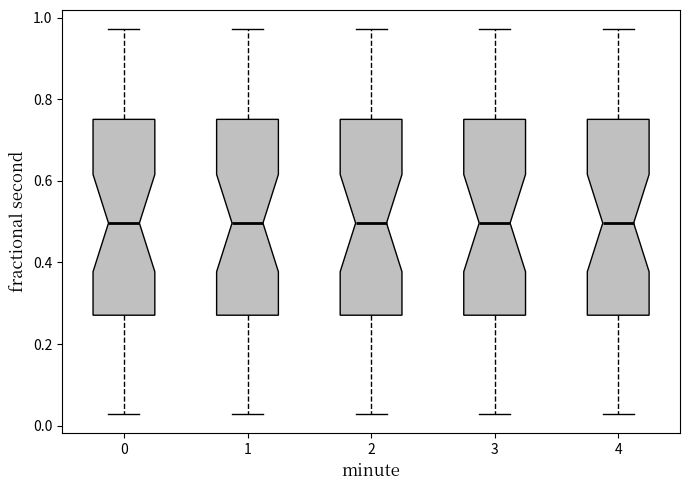

Reading left to right, read every box against the y-axis: the position of its median line, the range the box covers, and the ends of its whiskers. The values are not printed on the chart, so give them approximately, as read against the axis.

0: median 0.50, box 0.28 to 0.76, whiskers 0.02 to 0.98
1: median 0.50, box 0.28 to 0.76, whiskers 0.02 to 0.98
2: median 0.50, box 0.28 to 0.76, whiskers 0.02 to 0.98
3: median 0.50, box 0.28 to 0.76, whiskers 0.02 to 0.98
4: median 0.50, box 0.28 to 0.76, whiskers 0.02 to 0.98